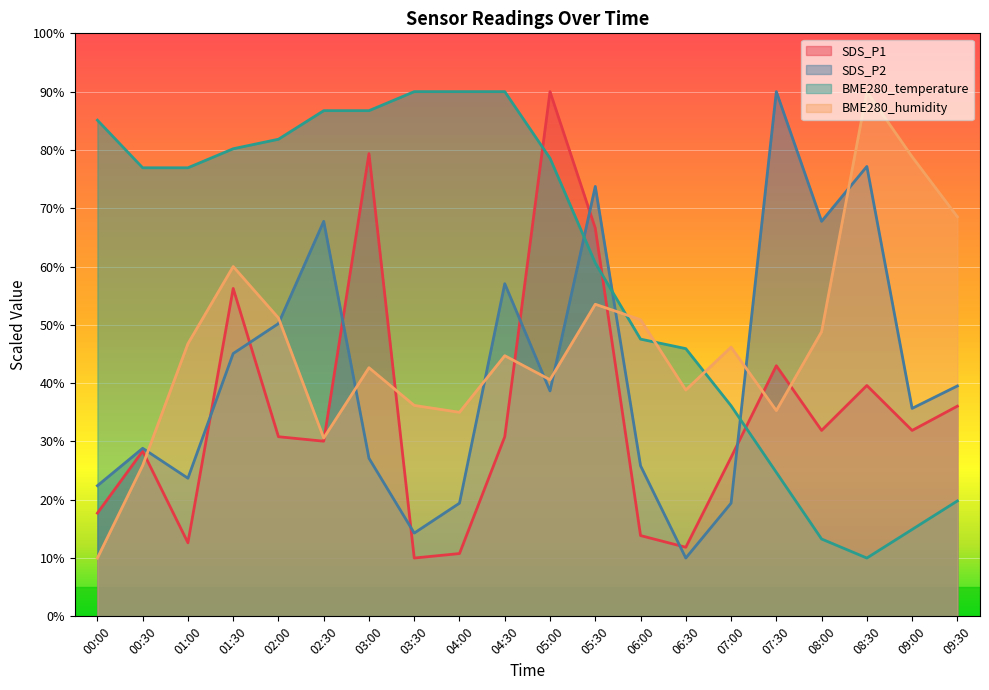

At which label does SDS_P1 first exceed 30?

01:30